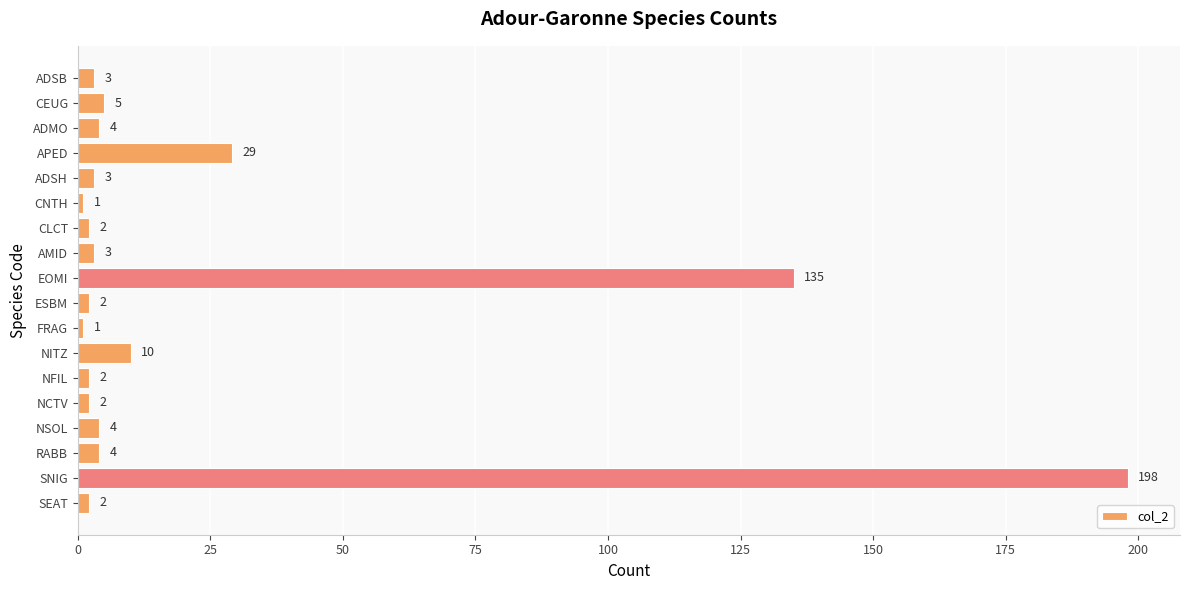

Are the bars grouped side by side (vs. stacked)?

No